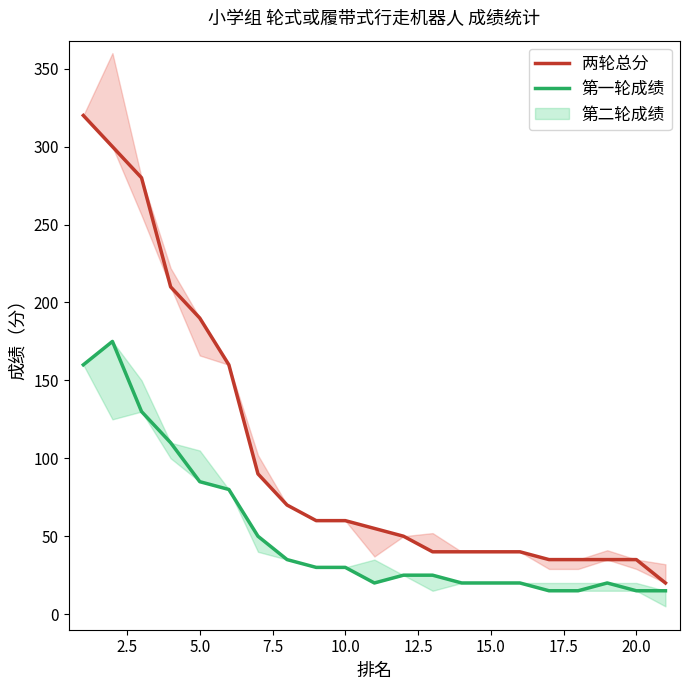

True or false: 两轮总分 and 第一轮成绩 intersect in this chart.

False